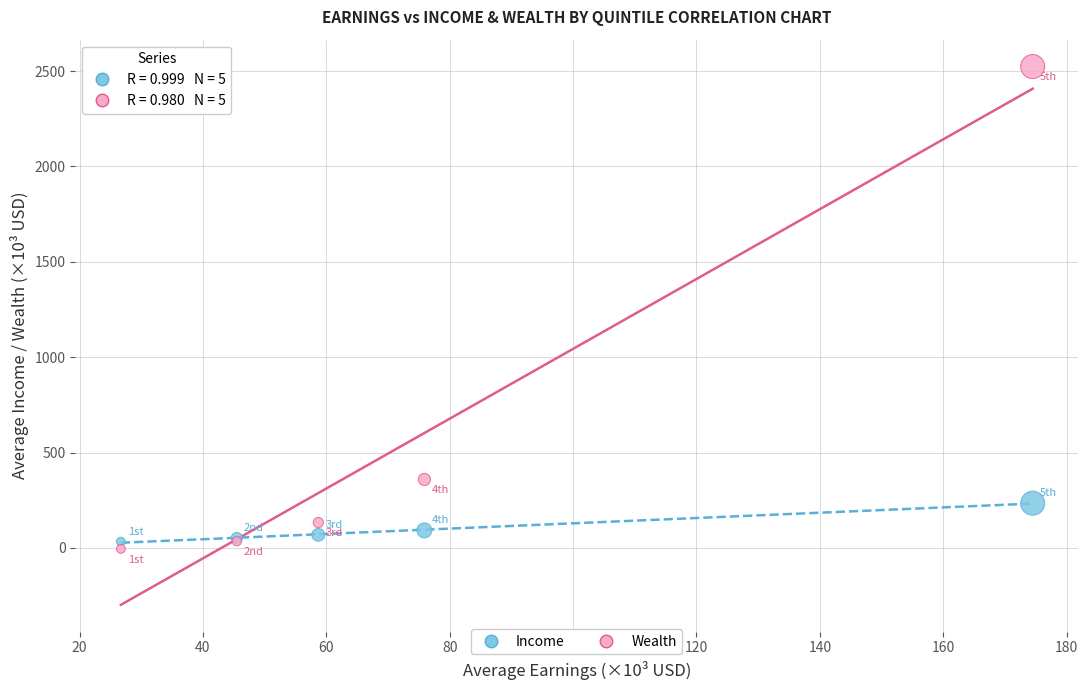

Which series contains the lowest Y value?

Wealth